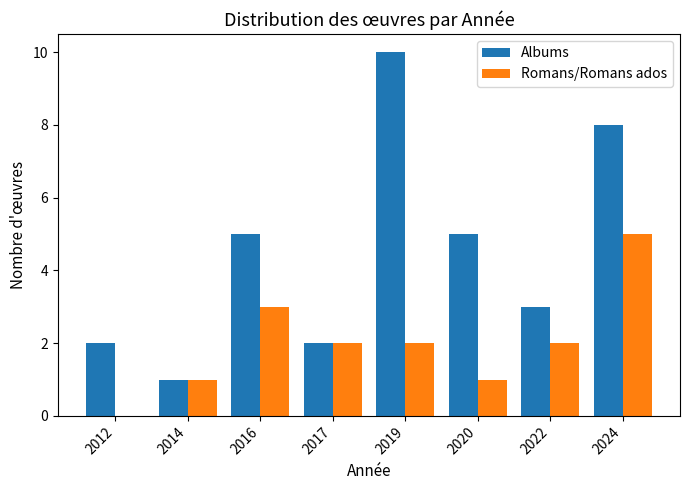

Reading left to right, transcribe all the data shown in this chart.

Albums: 2012=2	2014=1	2016=5	2017=2	2019=10	2020=5	2022=3	2024=8
Romans/Romans ados: 2012=0	2014=1	2016=3	2017=2	2019=2	2020=1	2022=2	2024=5